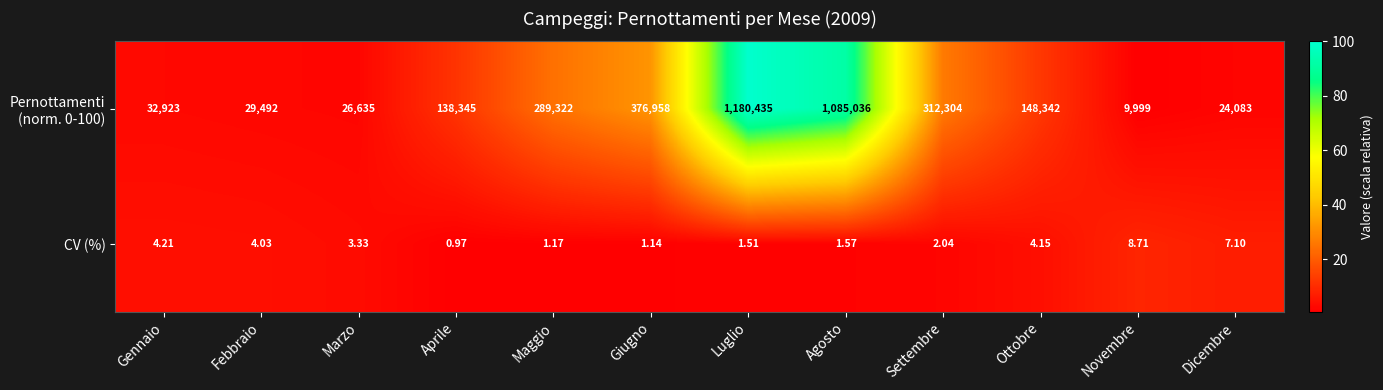

Count the number of data series in this chart.

2